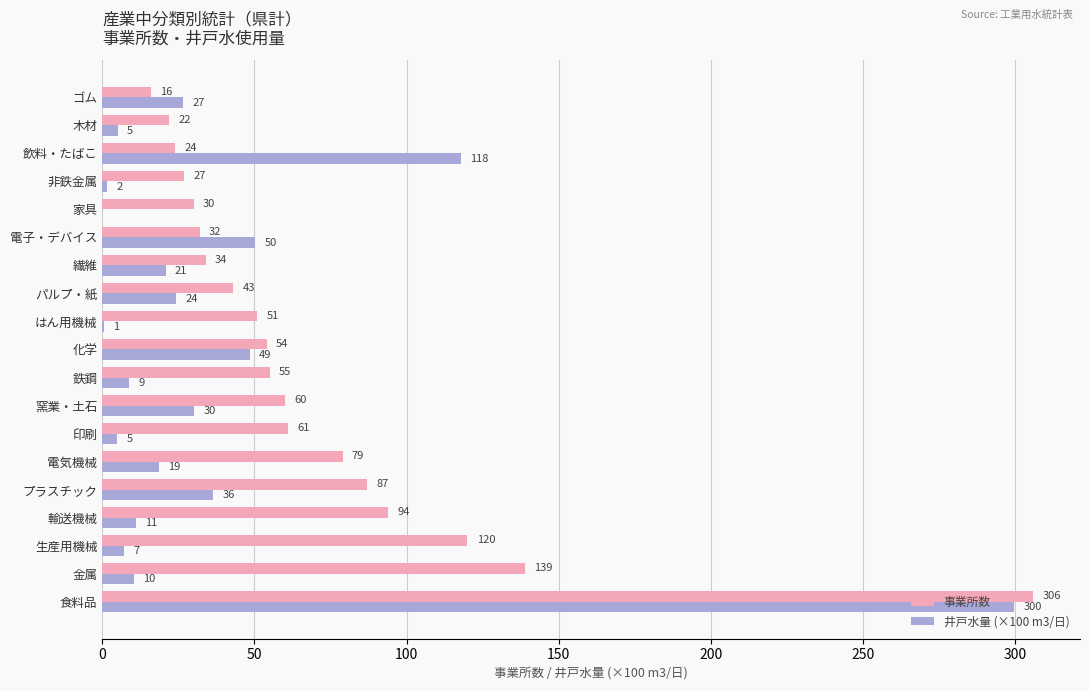

At which label does 井戸水量 (×100 m3/日) reach its peak?

食料品